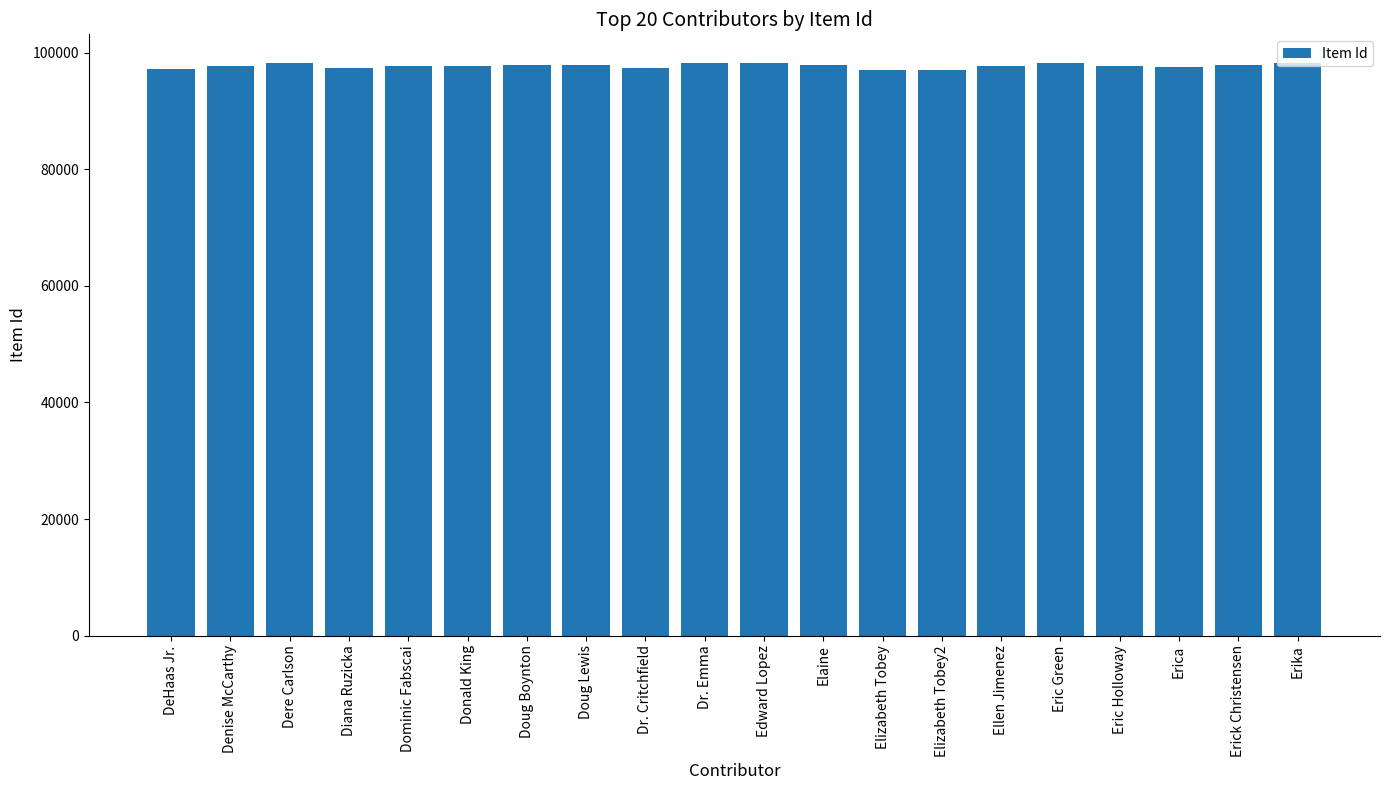

How many series are shown in this chart?

1